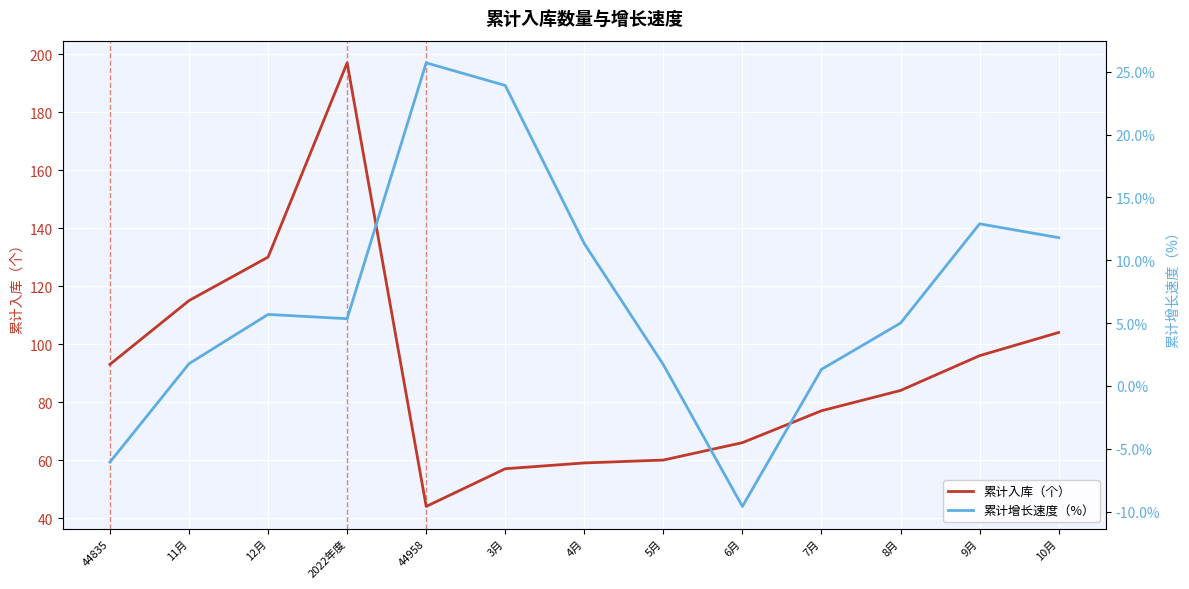

Where is 累计入库（个） nearest to the value 120?

11月